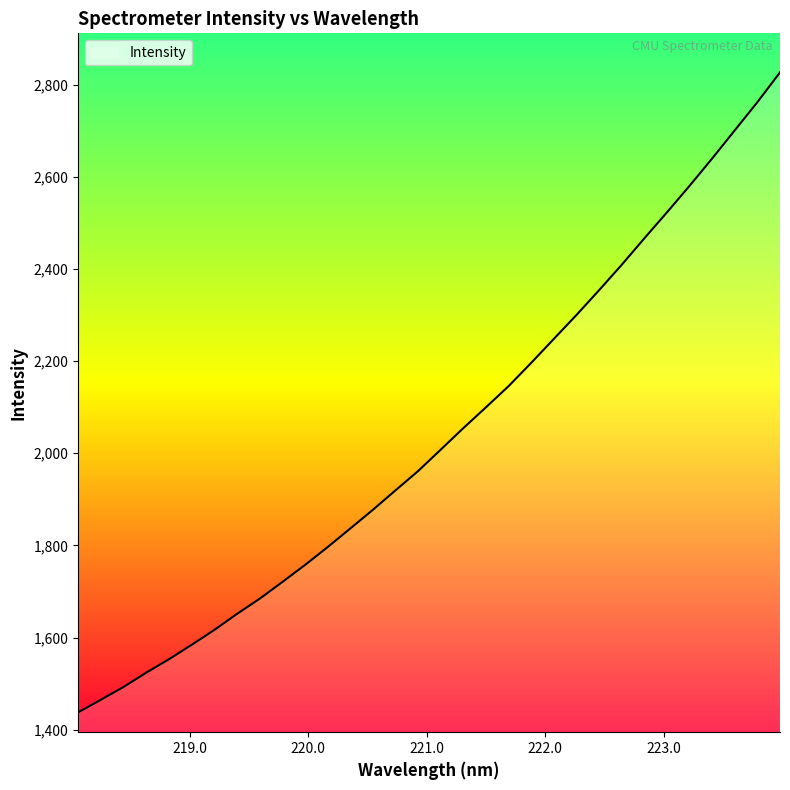

What is the difference between the maximum and minimum values?

1389.3